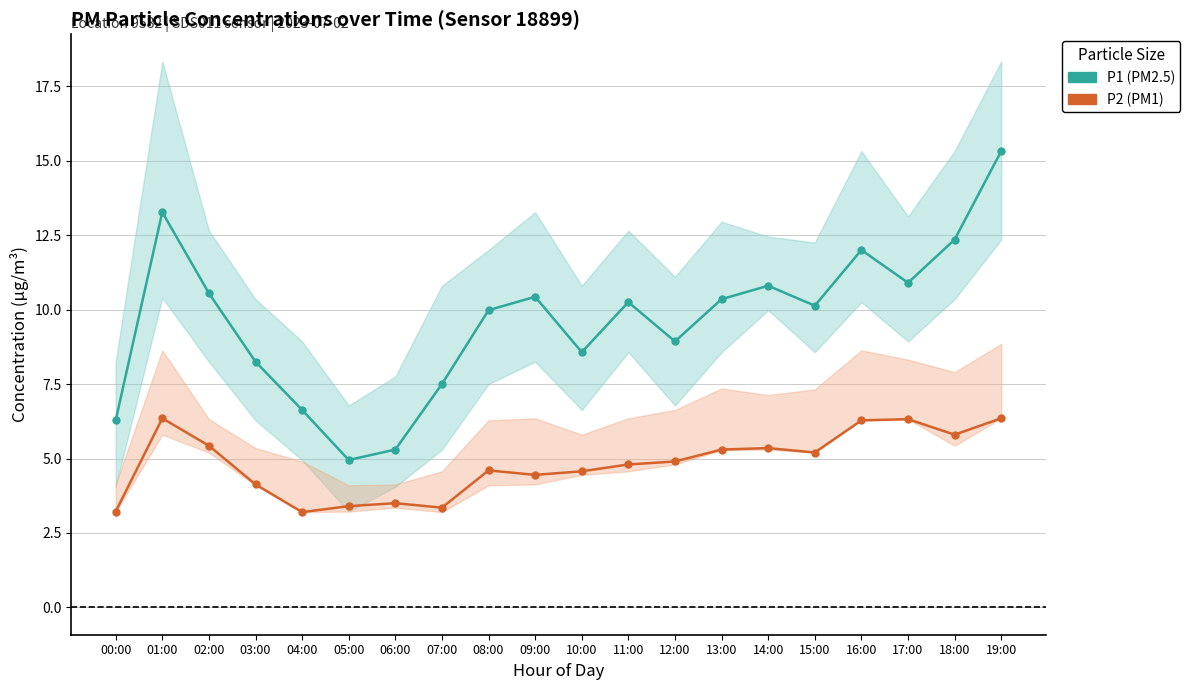

What is the lowest value of the P2 (PM1) series?

3.2